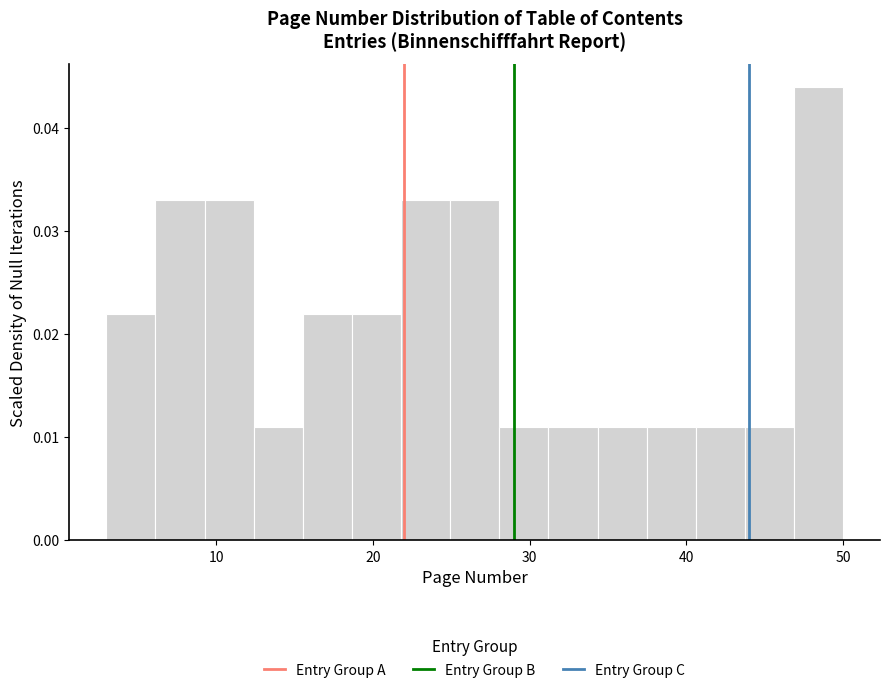

Around what value on the x-axis is the tallest bar? Give the approximate position of its centre, as read against the axis.

48